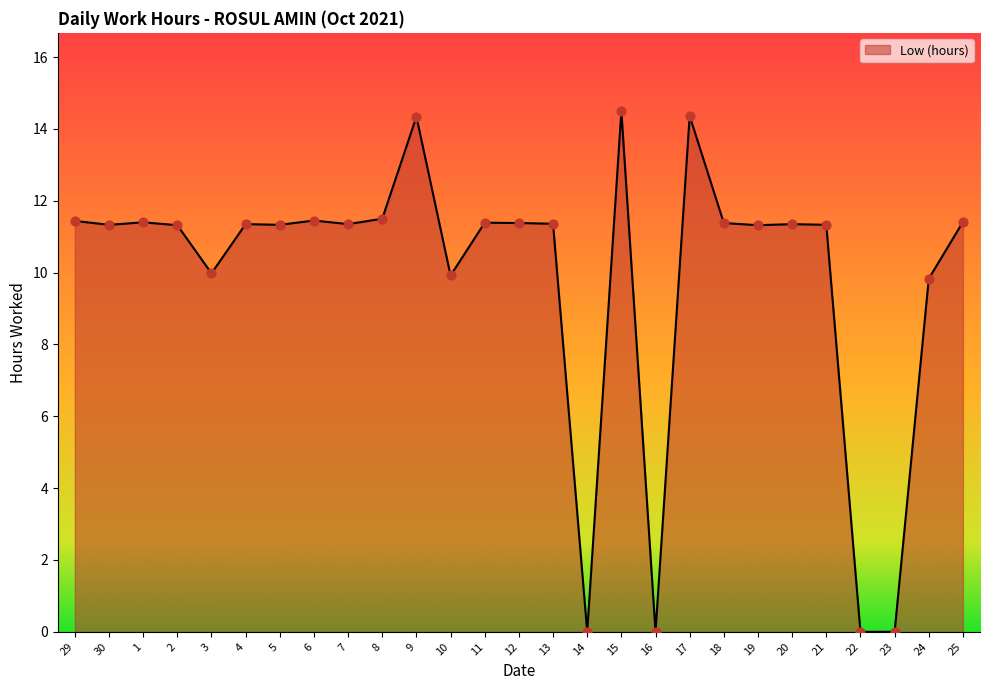

Approximately how many times larger is the value at 17 compared to 5?

1.3